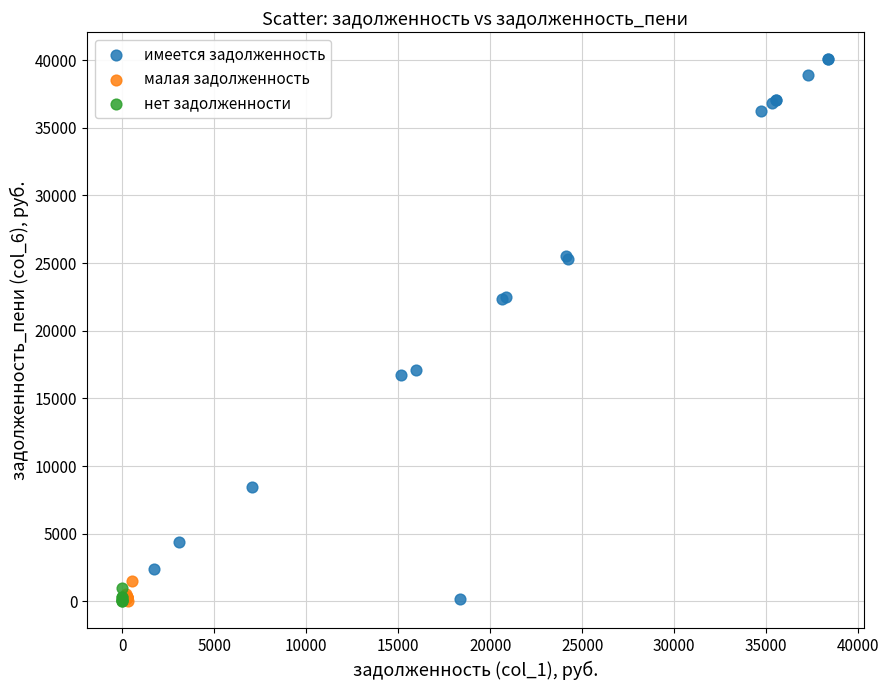

Which series has the widest spread of Y values?

имеется задолженность